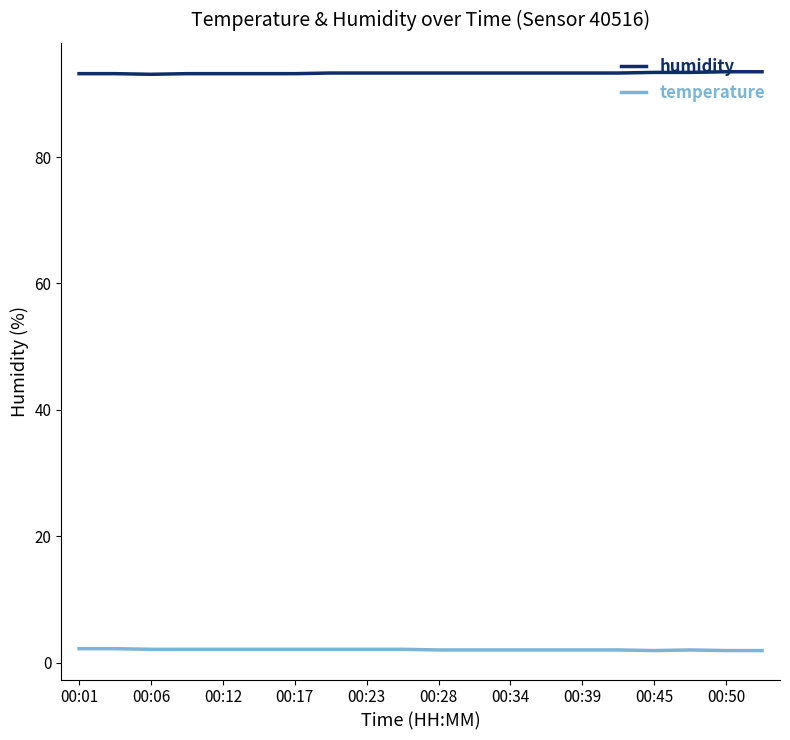

True or false: temperature and humidity cross at least once.

False